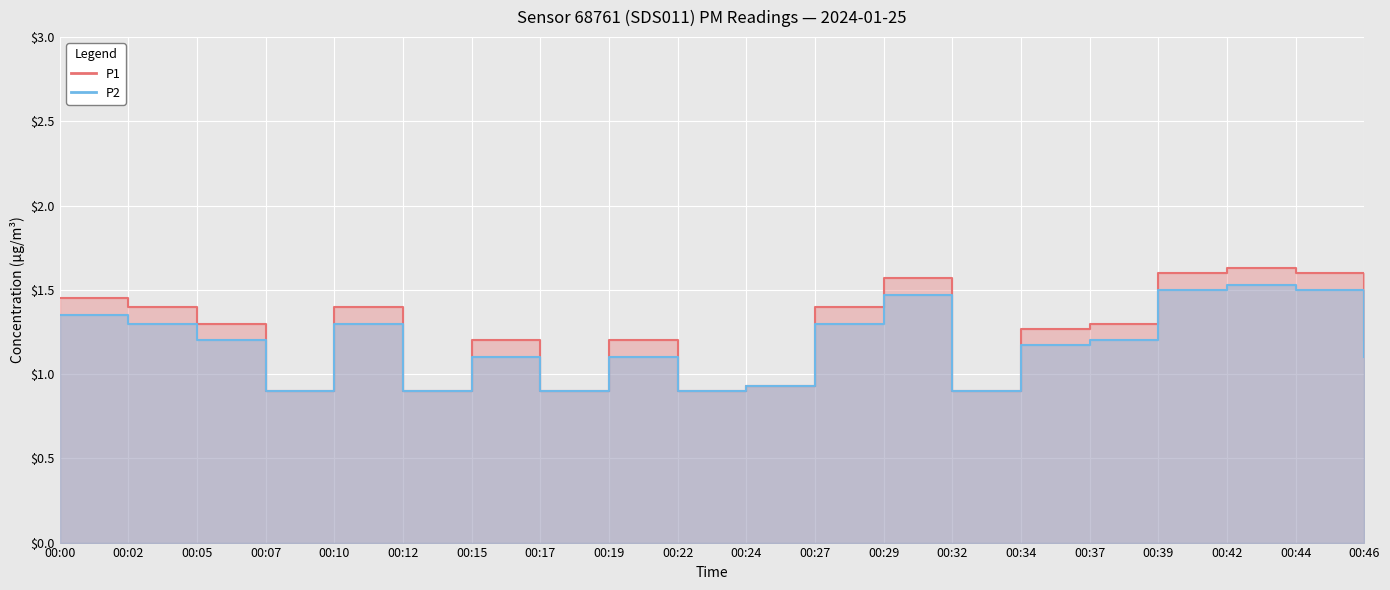

True or false: P2 and P1 intersect in this chart.

False